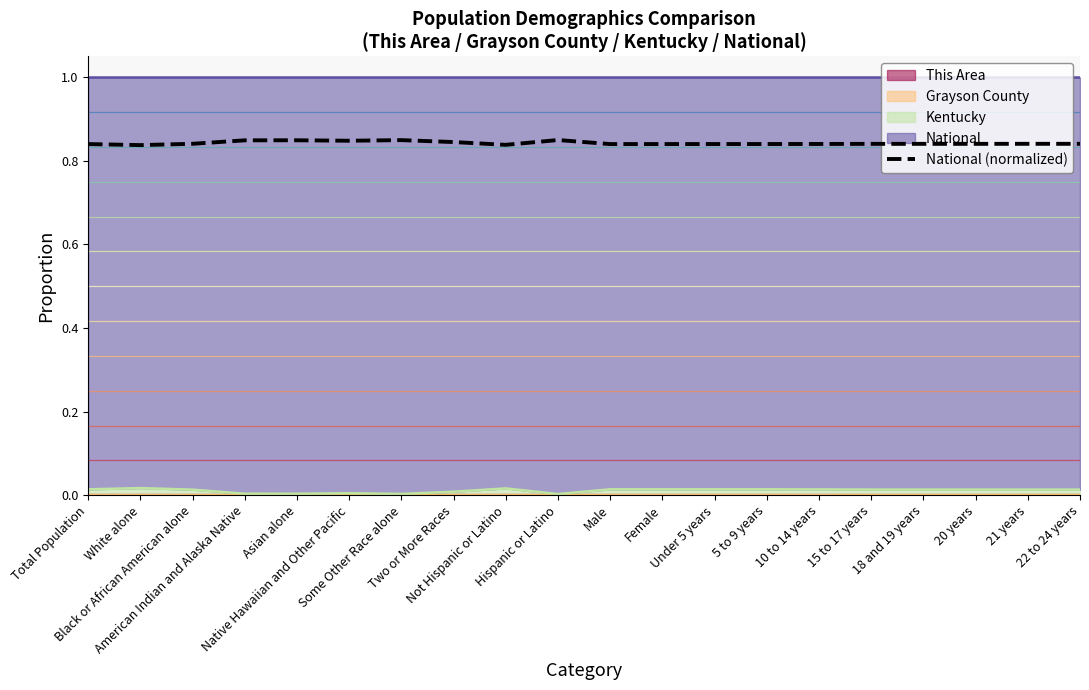

Reading right to left, extract all data points from this chart.

22 to 24 years=0.8	21 years=0.8	20 years=0.8	18 and 19 years=0.8	15 to 17 years=0.8	10 to 14 years=0.8	5 to 9 years=0.8	Under 5 years=0.8	Female=0.8	Male=0.8	Hispanic or Latino=0.8	Not Hispanic or Latino=0.8	Two or More Races=0.8	Some Other Race alone=0.8	Native Hawaiian and Other Pacific=0.8	Asian alone=0.8	American Indian and Alaska Native=0.8	Black or African American alone=0.8	White alone=0.8	Total Population=0.8